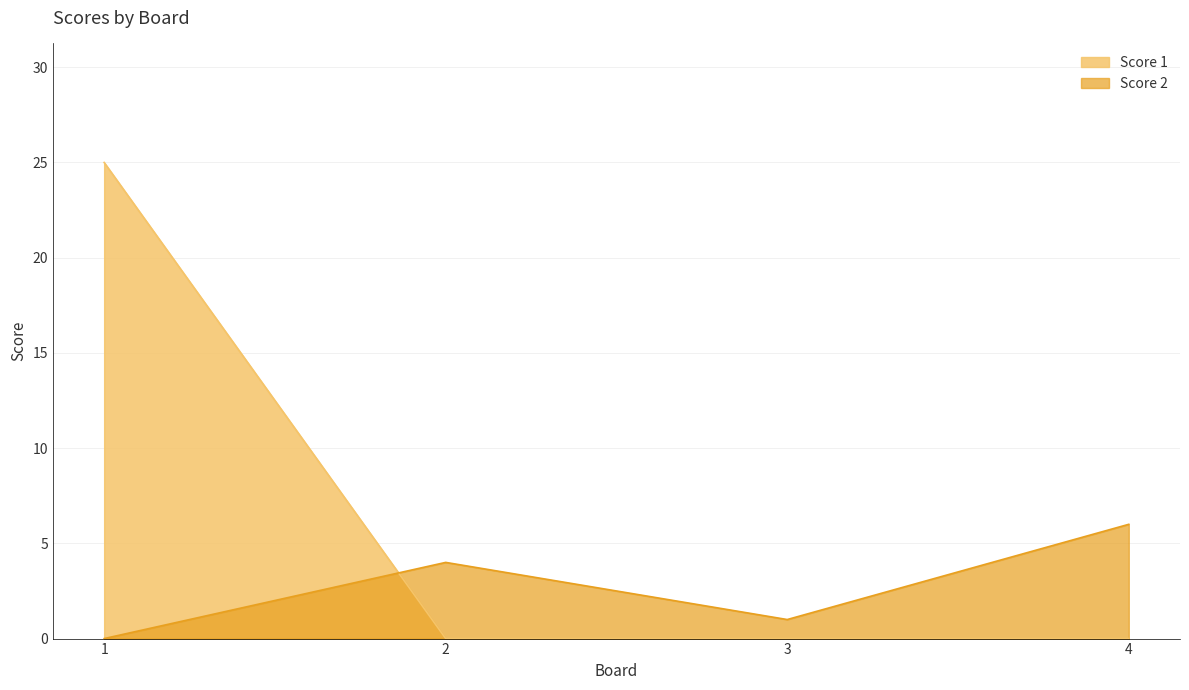

True or false: Score 1 has more than 1 points higher than both neighbors.

False